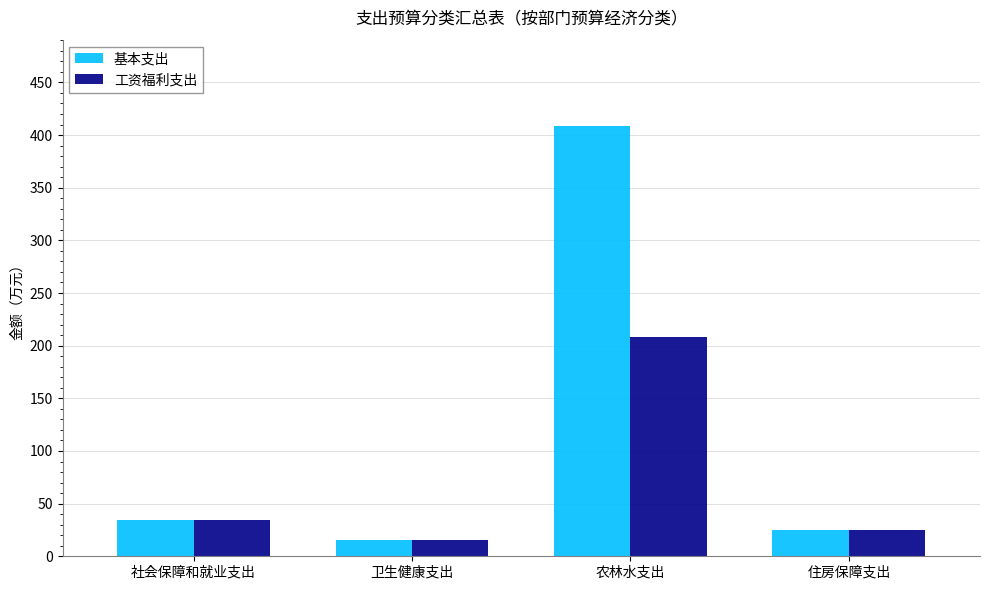

How many categories are shown in the chart?

4